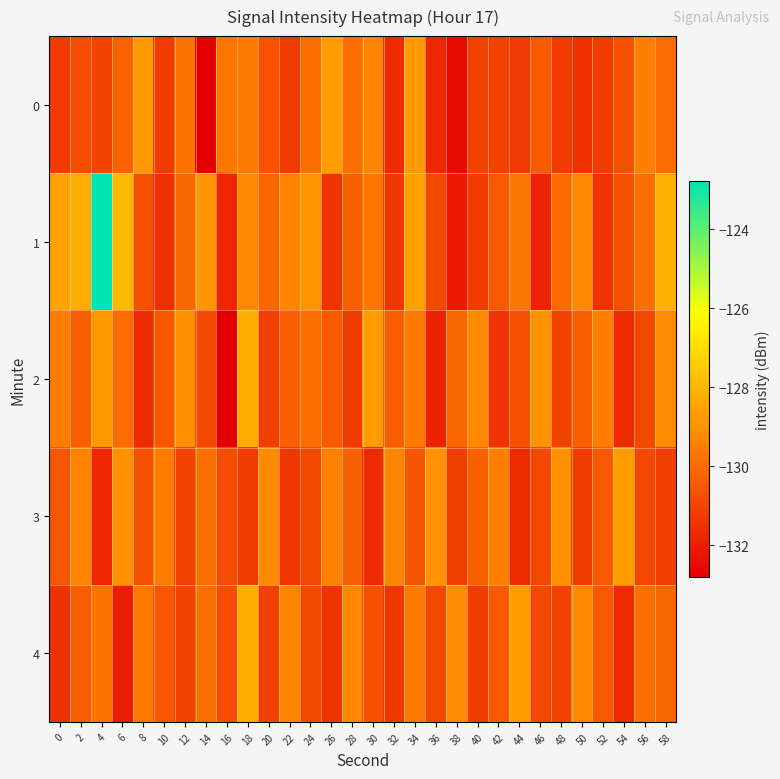

How many categories are shown in the chart?

30